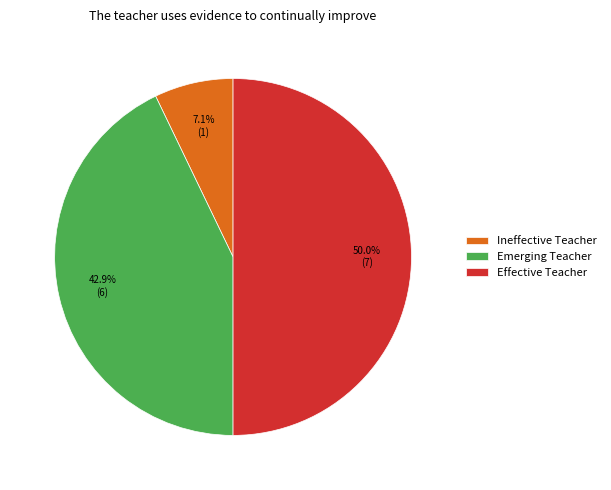

How many segments does this pie chart have?

3